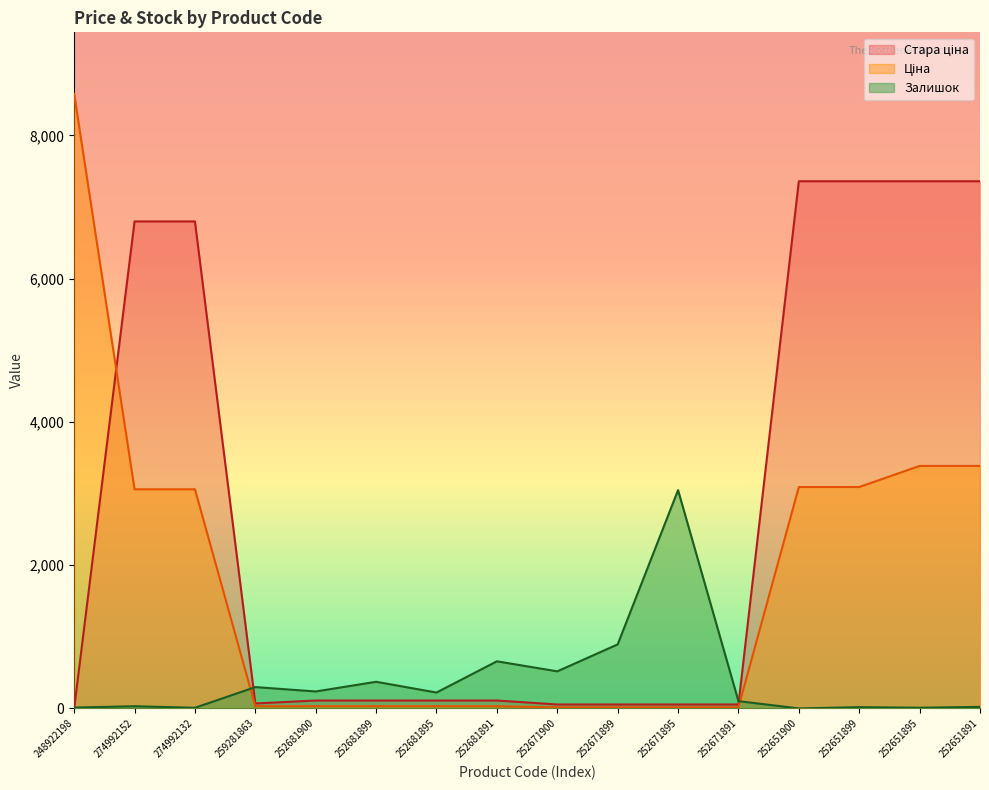

What is the approximate value of Стара ціна at 259281863?

69.4